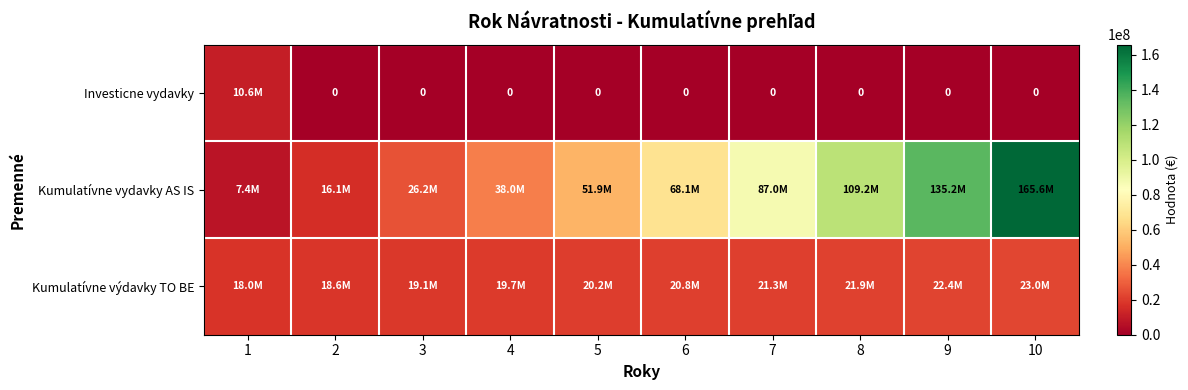

The Kumulatívne výdavky TO BE series shows 20756041.1 at 6. True or false?

True